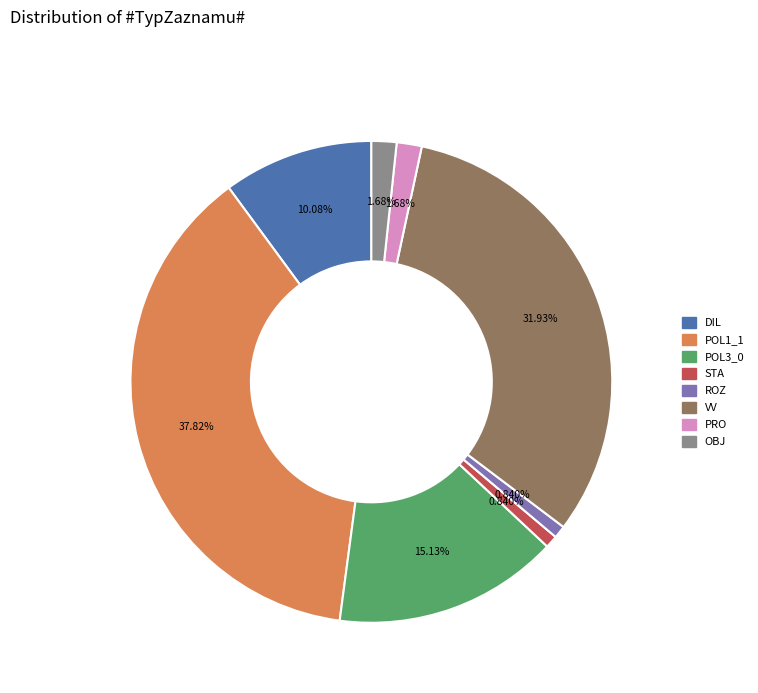

How many slices are in this pie chart?

8